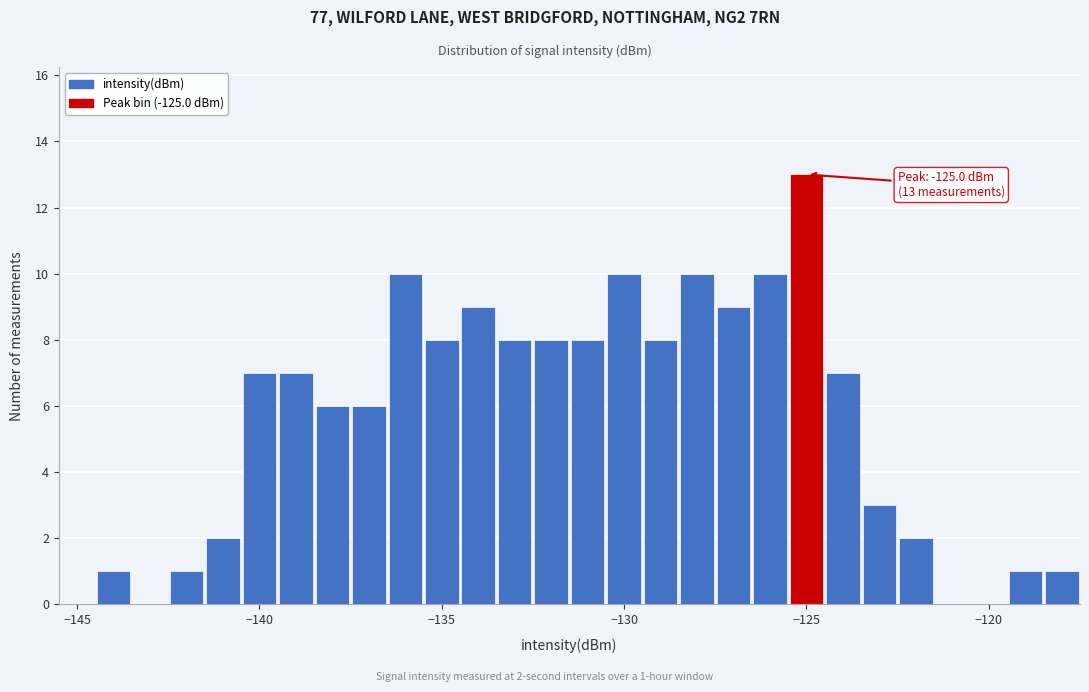

Read against the x-axis, roughly where is the centre of the tallest bar?

-125.0